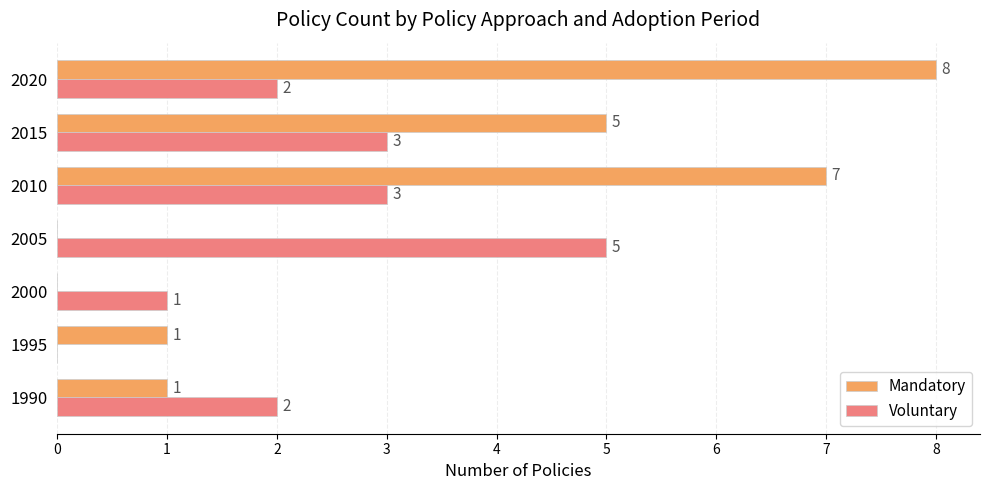

How many positive values does the Mandatory series have?

5